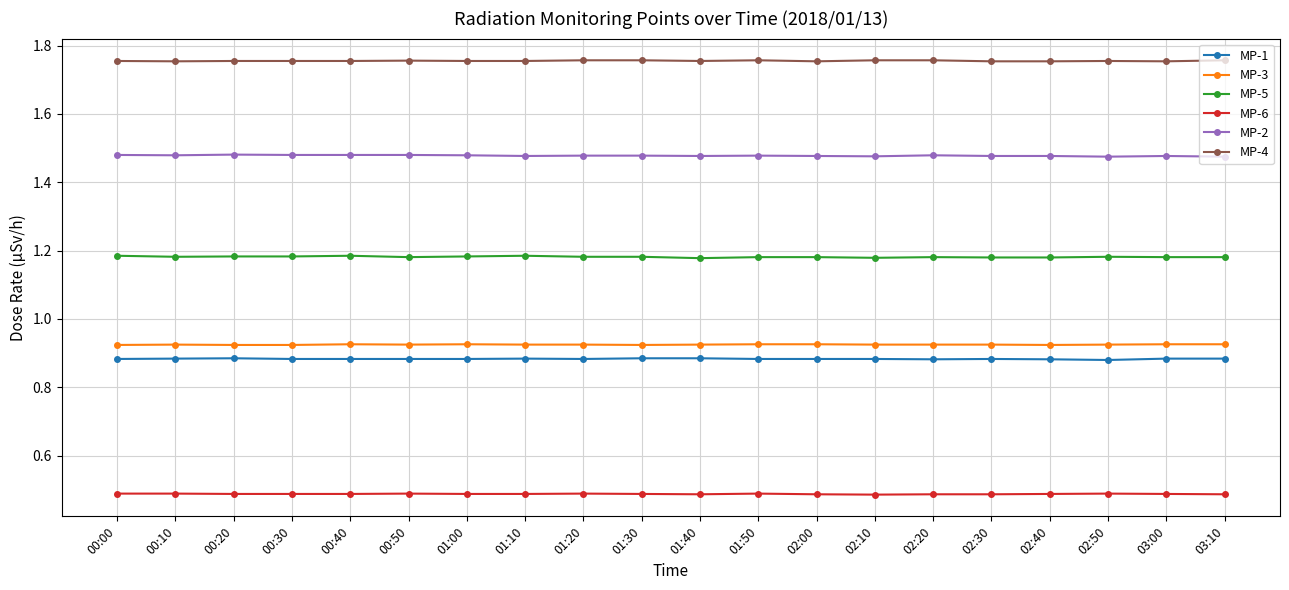

What is the spread (max minus min) of values at 02:00?

1.3